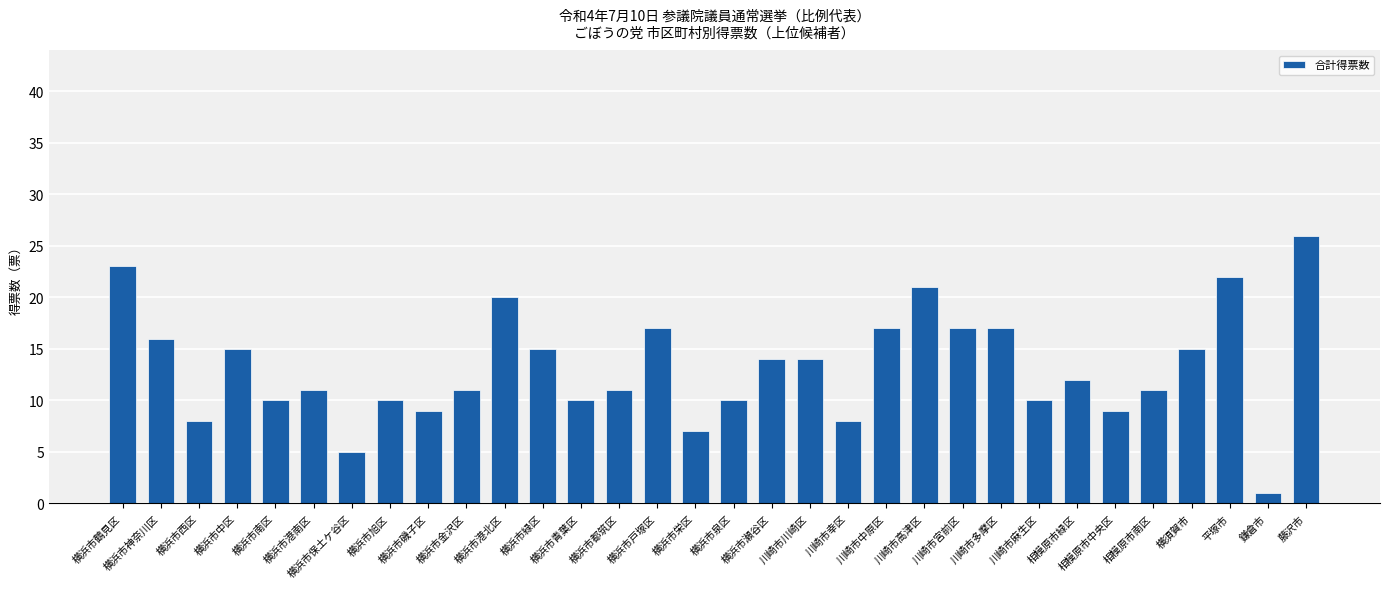

What is the average value?

13